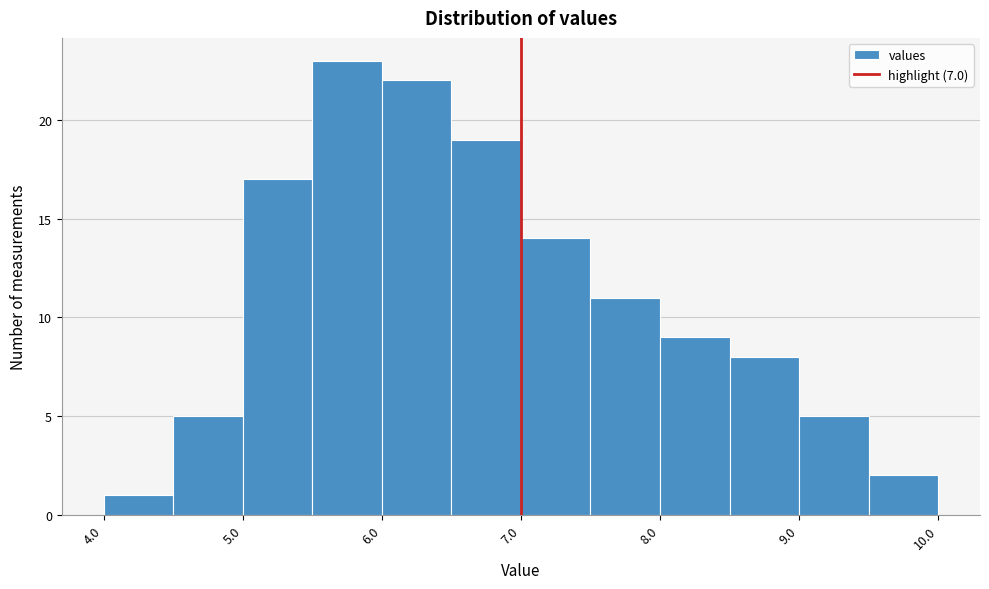

Reading left to right, transcribe this chart: for each bar, give the range it covers on the x-axis and its height. The values are not printed on the chart, so give them approximately, as read against the axis.

4.0 to 4.5: 1
4.5 to 5.0: 5
5.0 to 5.5: 17
5.5 to 6.0: 23
6.0 to 6.5: 22
6.5 to 7.0: 19
7.0 to 7.5: 14
7.5 to 8.0: 11
8.0 to 8.5: 9
8.5 to 9.0: 8
9.0 to 9.5: 5
9.5 to 10.0: 2